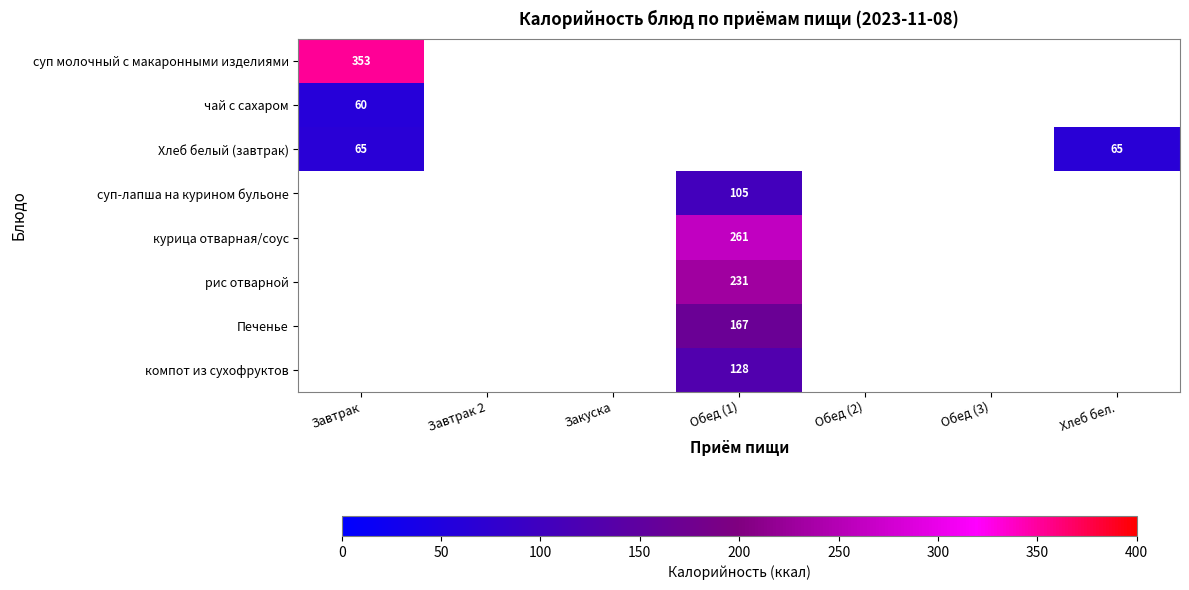

Is it true that Хлеб белый (завтрак) equals 96 at Хлеб бел.?

False